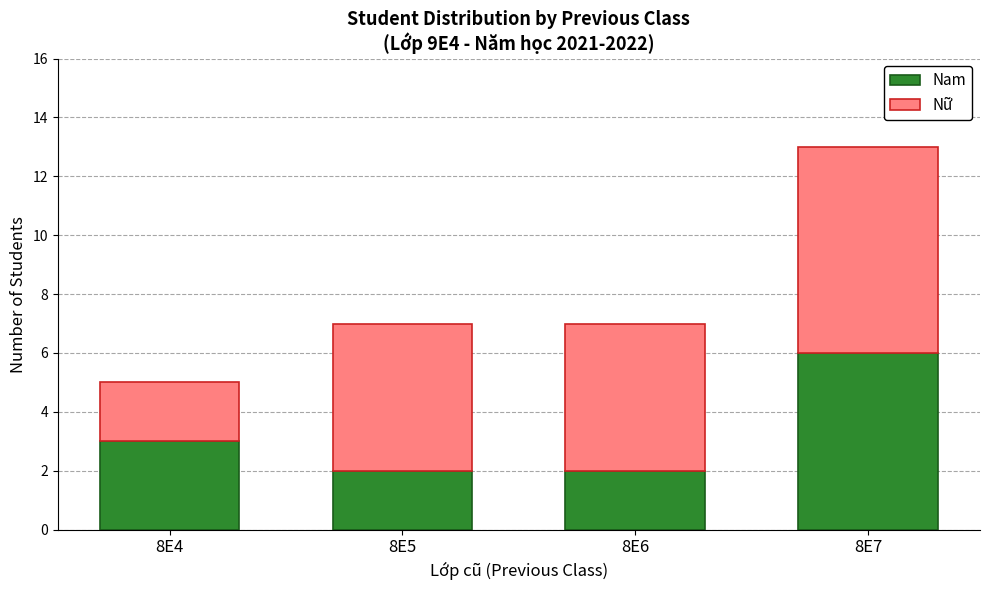

Reading right to left, list the values for the Nam series.

6	2	2	3